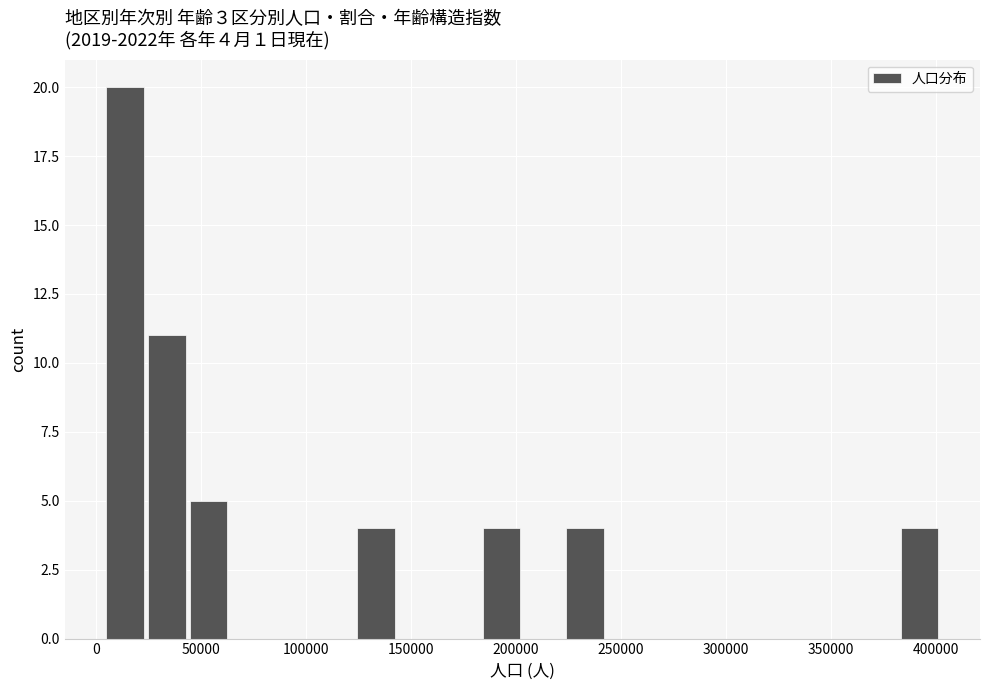

Around what value on the x-axis is the tallest bar? Give the approximate position of its centre, as read against the axis.

15000